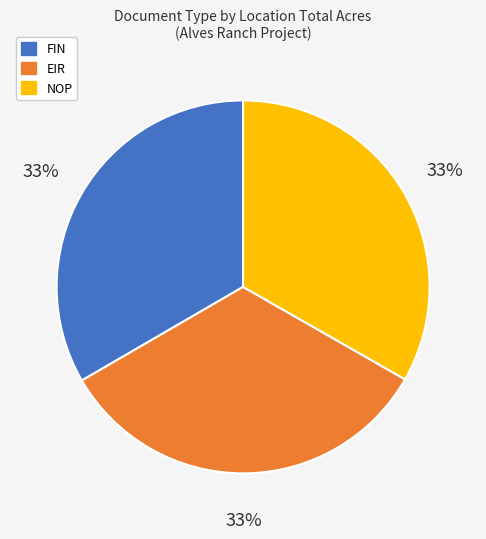

To the nearest percent, what percentage of the pie is NOP?

33%